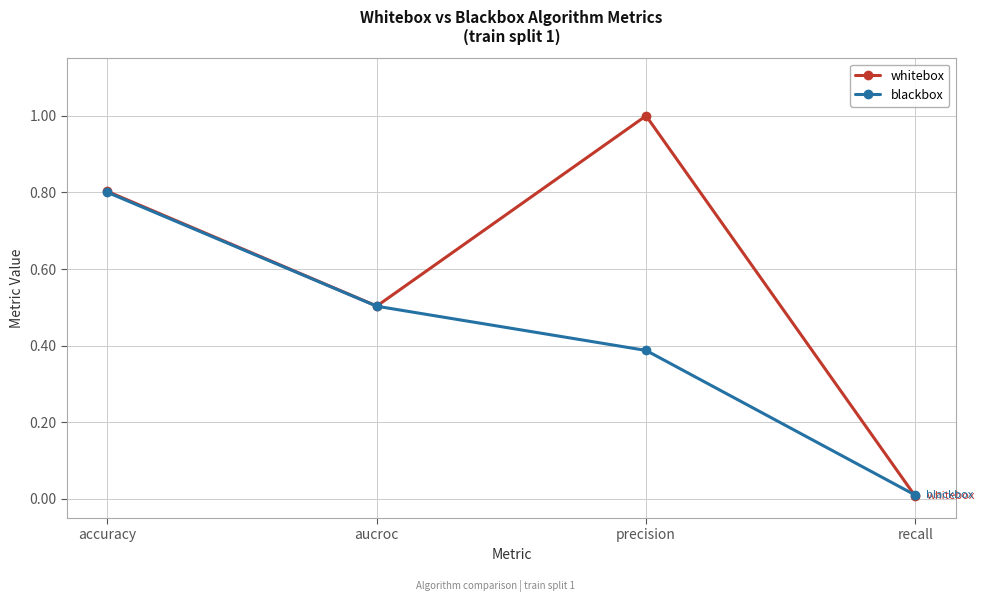

At which category is the sum across all series the highest?

accuracy